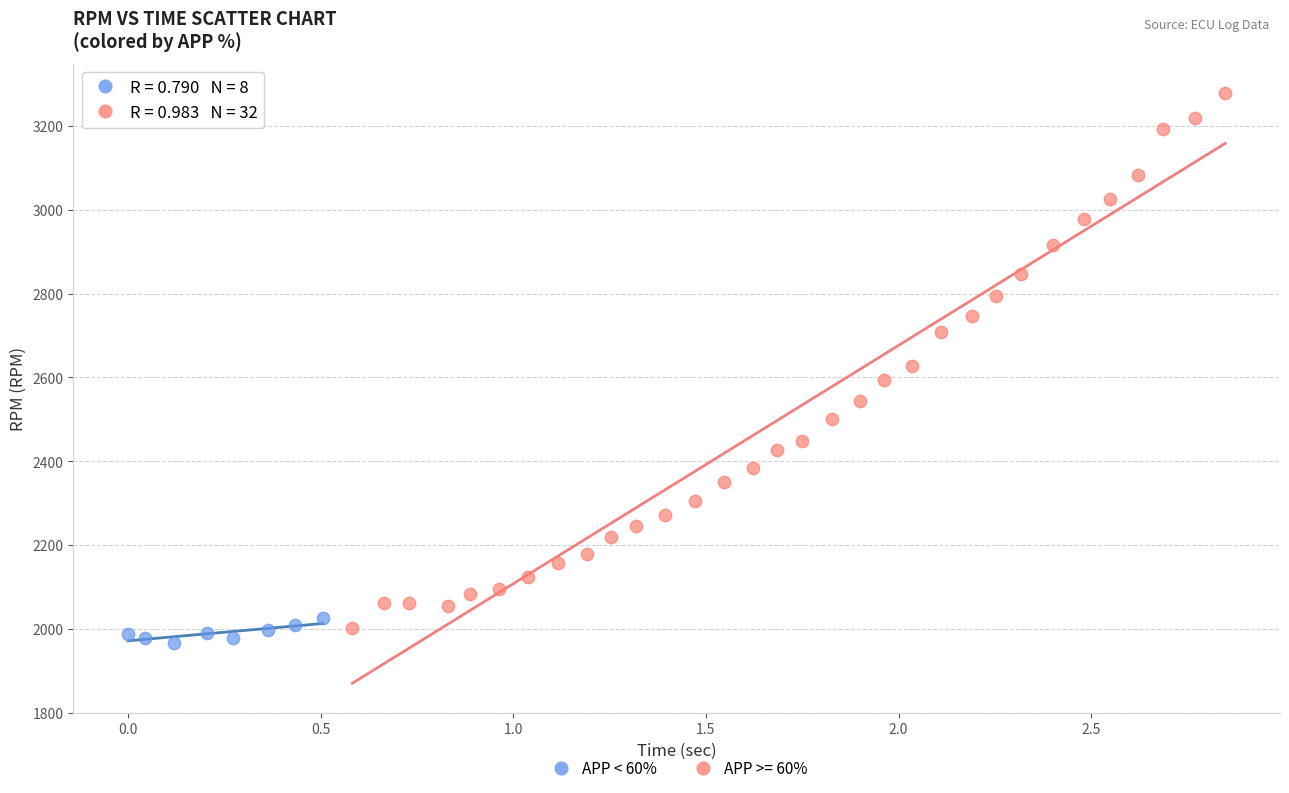

Which series has the widest spread of Y values?

APP >= 60%